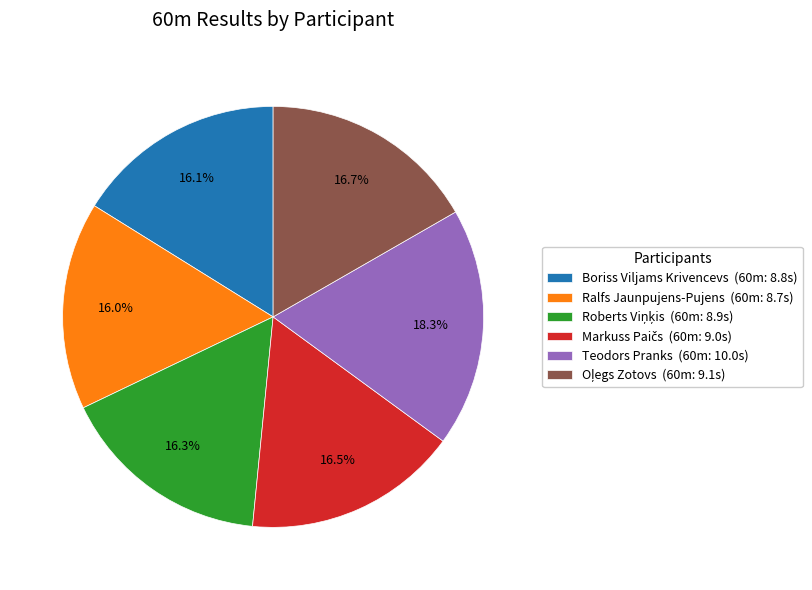

What percentage do Boriss Viljams Krivencevs (60m: 8.8s) and Ralfs Jaunpujens-Pujens (60m: 8.7s) together represent?

32.1%